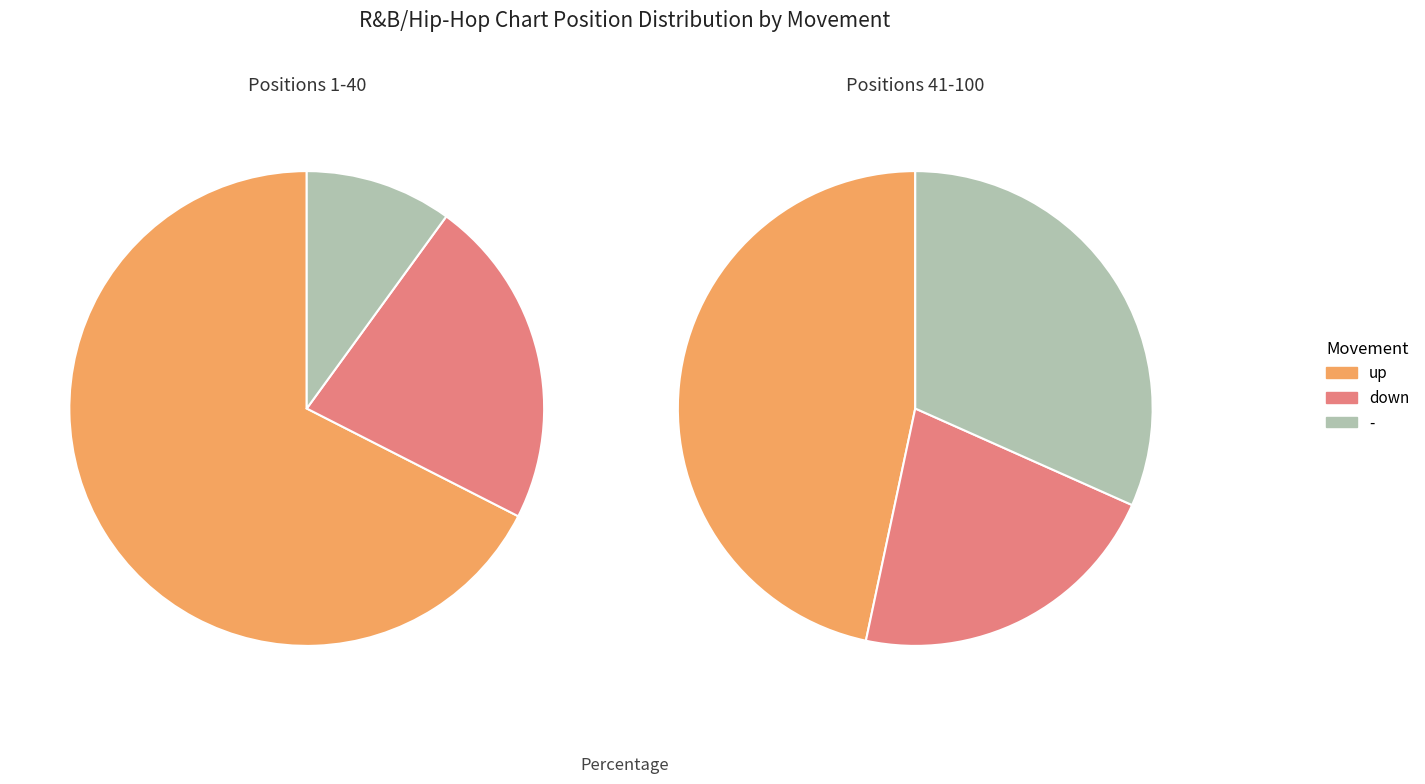

What is the largest slice in the pie chart?

up